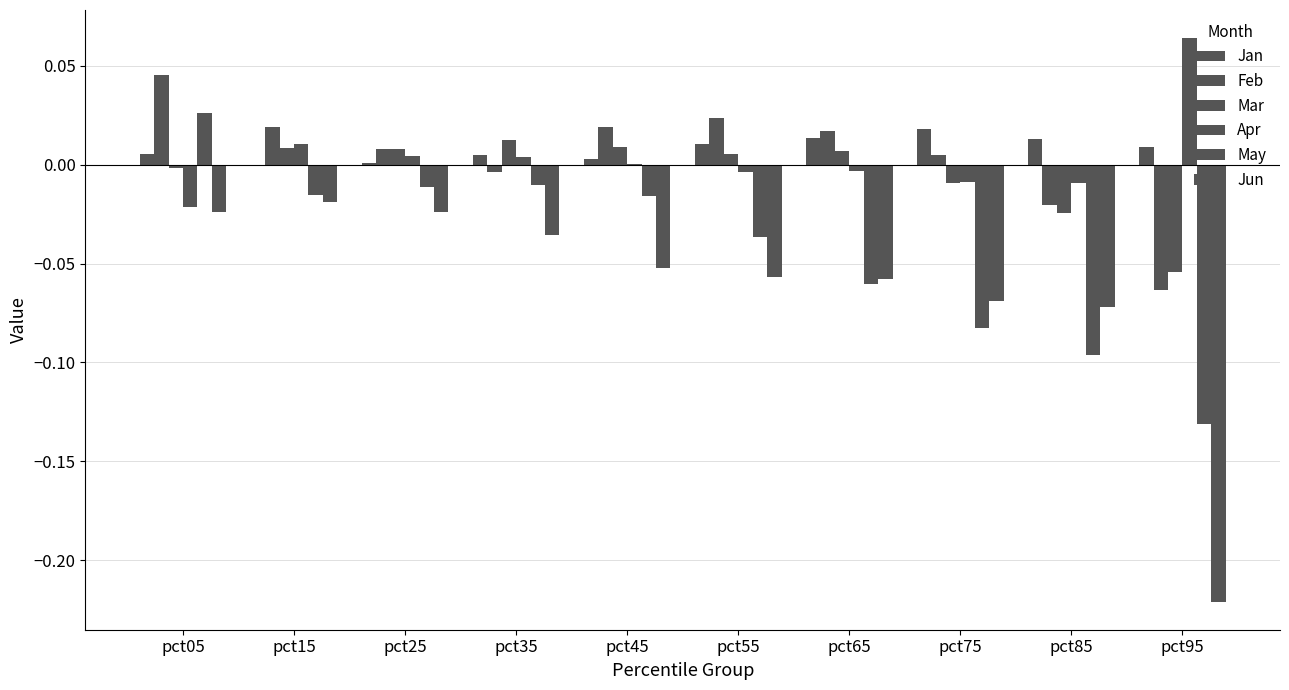

Where is Apr nearest to the value 0?

pct45